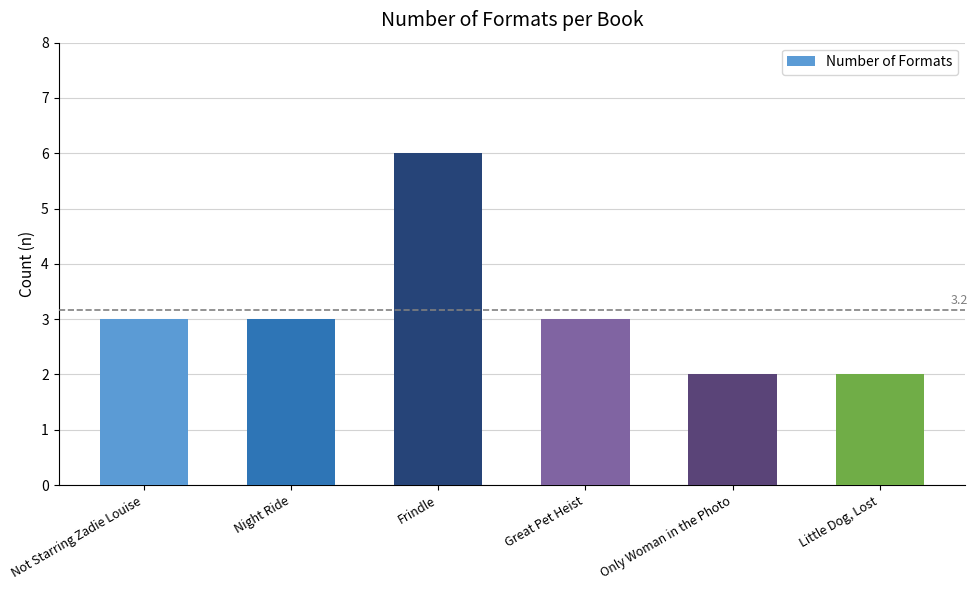

What is the difference between the maximum and minimum values?

4